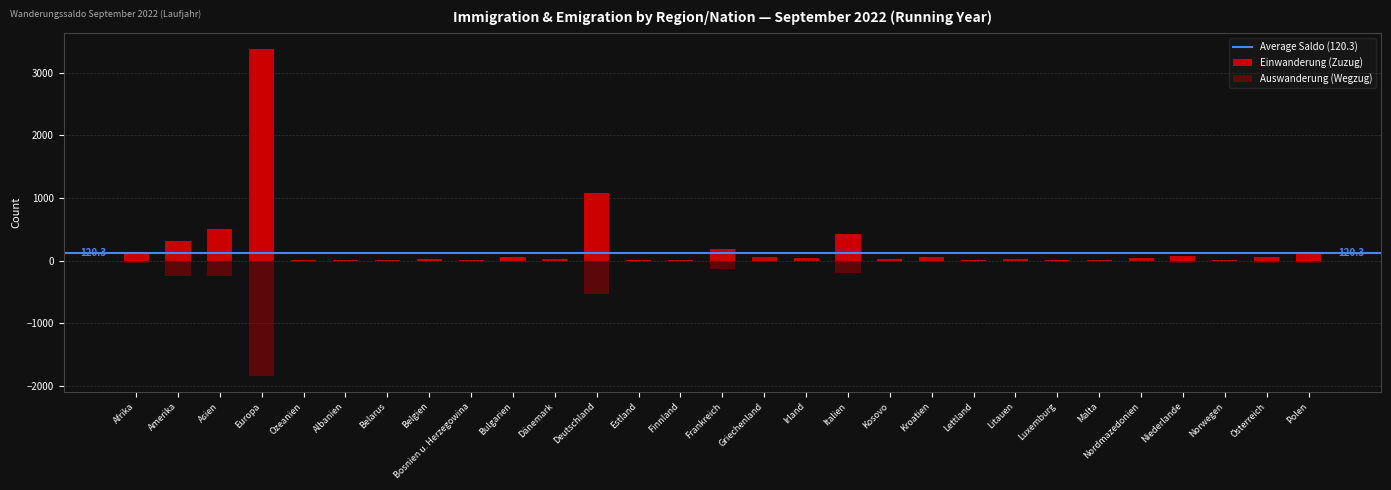

Which category has the highest value in the Einwanderung (Zuzug) Total series?

Europa